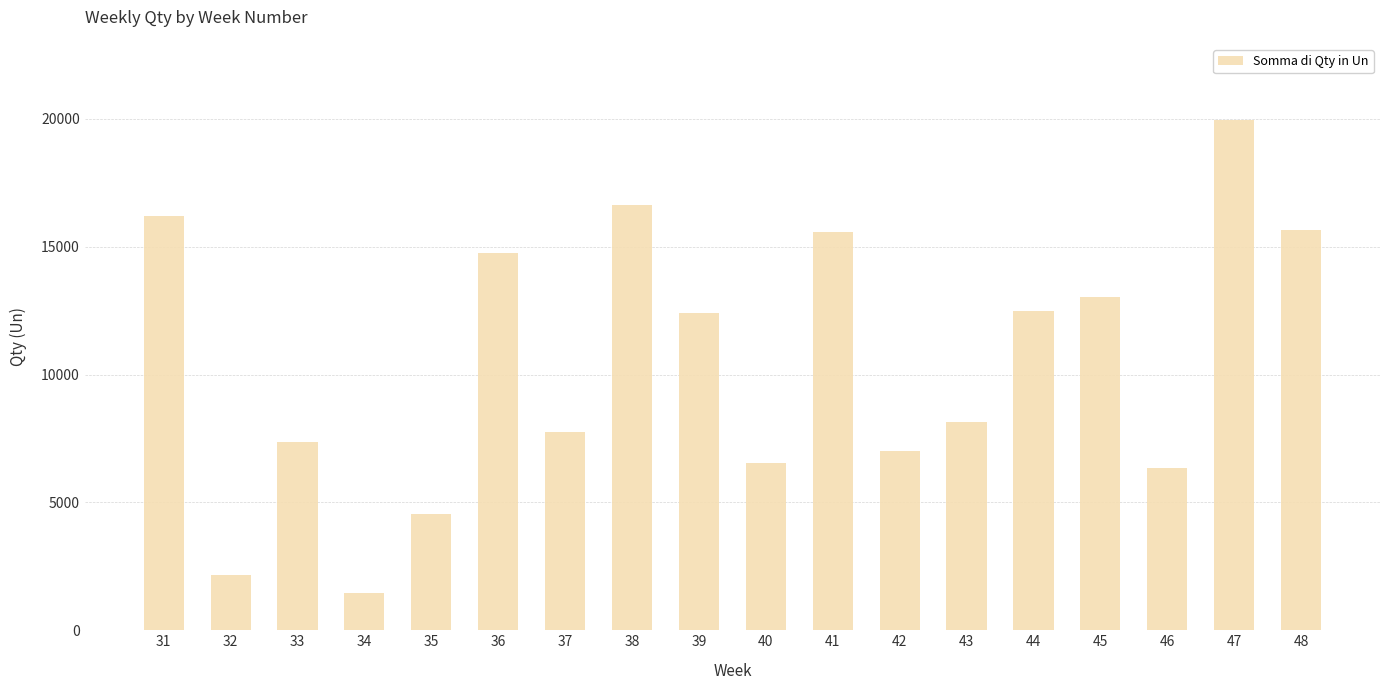

How many bars are there in total?

18